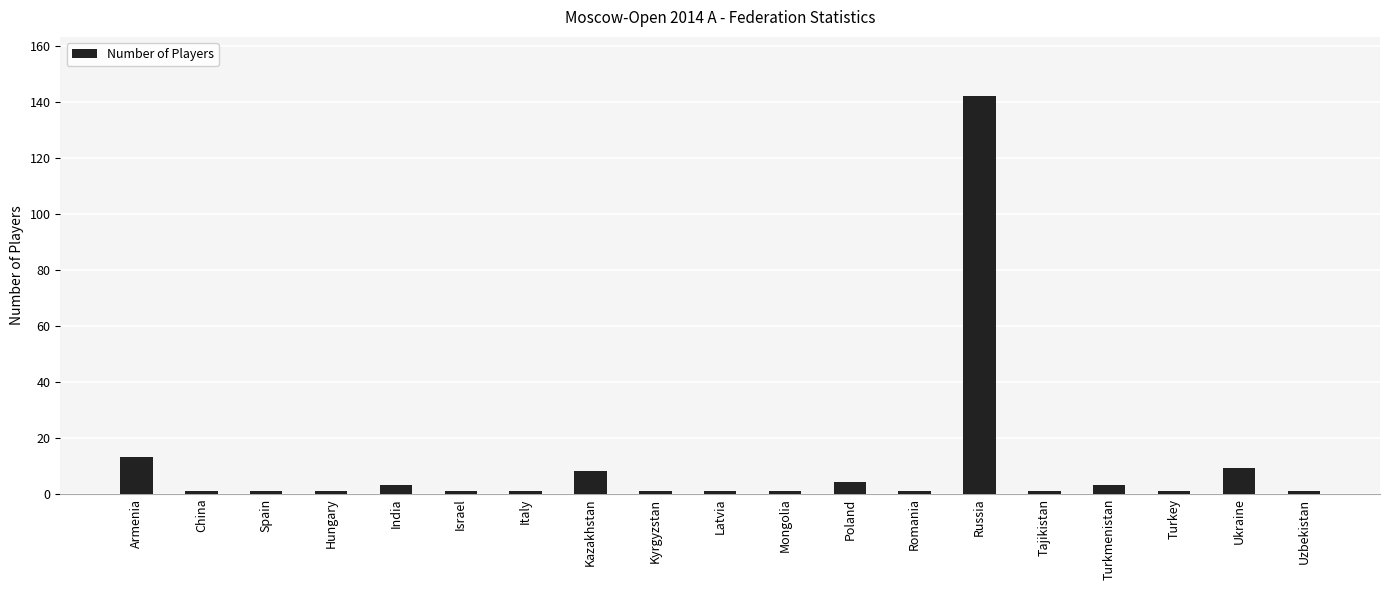

Are the bars grouped side by side (vs. stacked)?

No